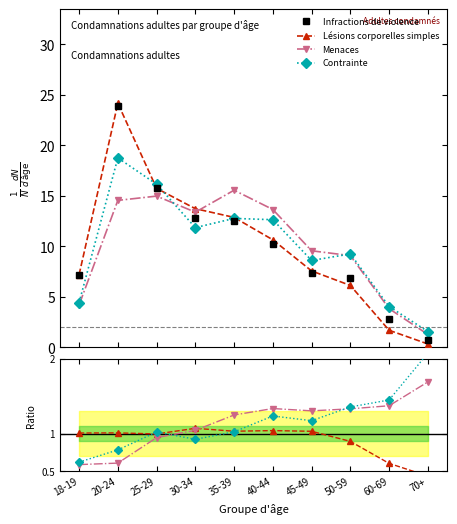

How many values in the Lésions corporelles simples series exceed 1?

6